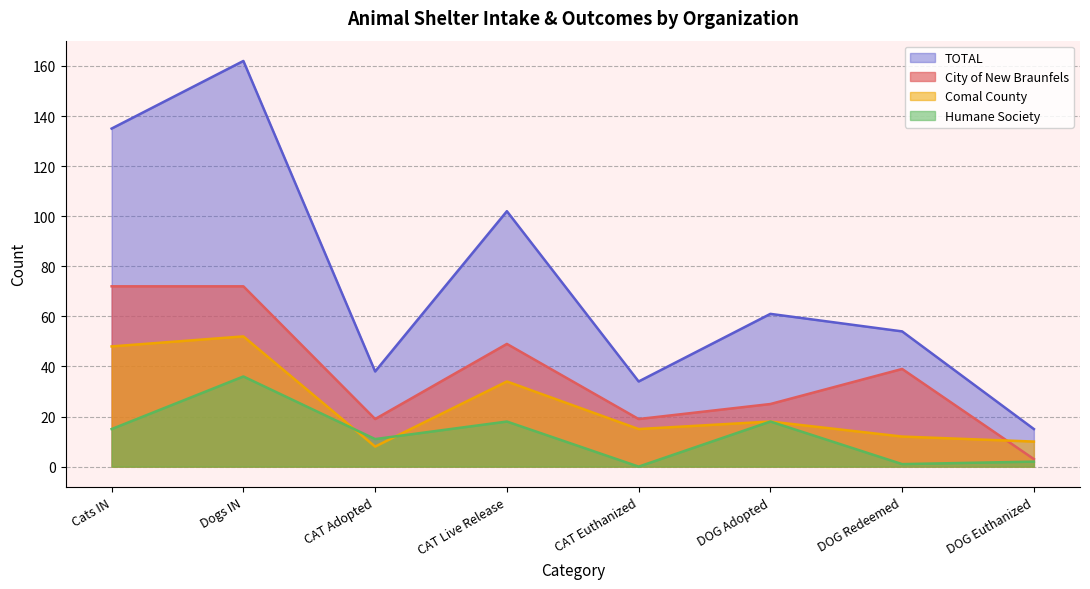

How many positive values does the Humane Society series have?

7